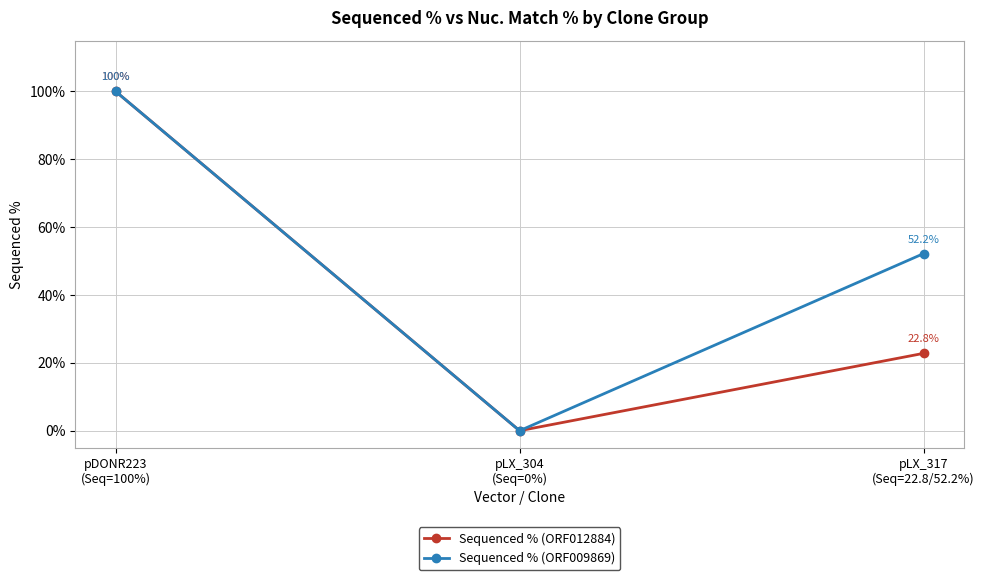

At which label does Sequenced % (ORF012884) first exceed 22?

pDONR223
(Seq=100%)